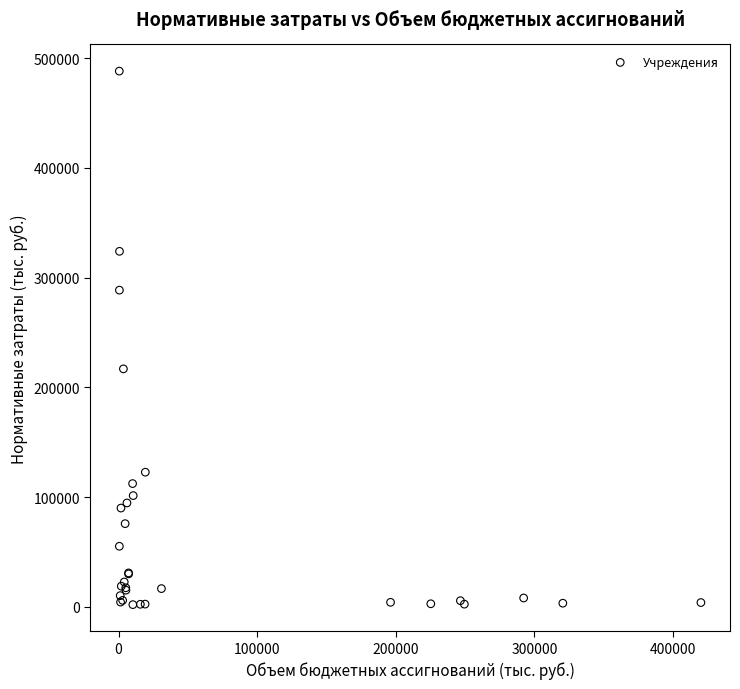

What Y value in the scatter plot is closest to 245008?

216779.9